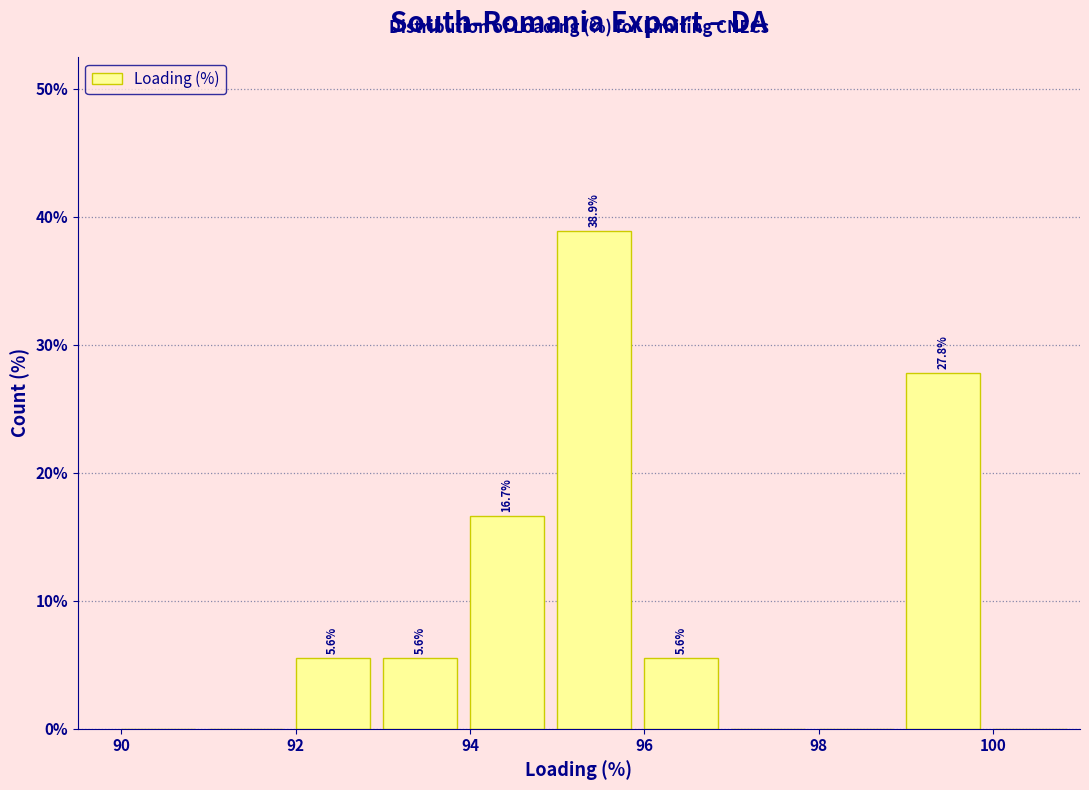

Over which range of the x-axis is the bar tallest?

95 to 96